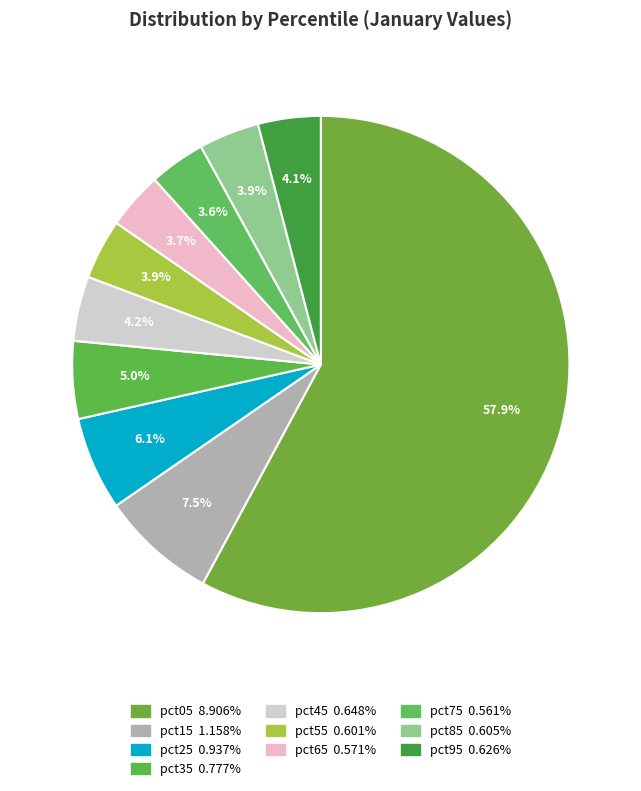

How many slices are in this pie chart?

10